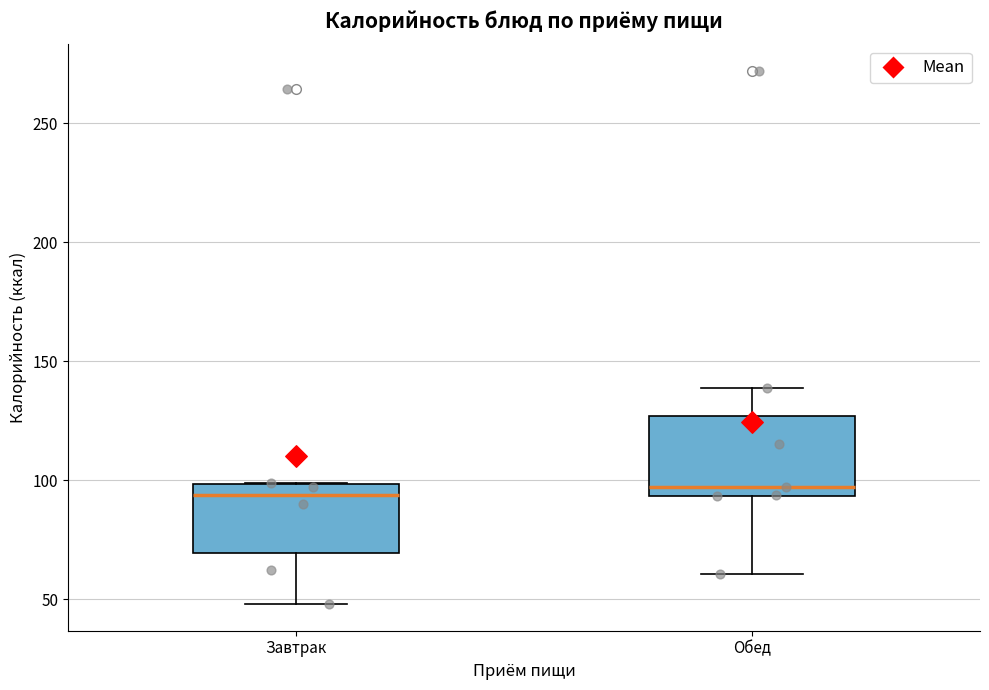

Reading left to right, transcribe this box plot: for each box, give where its median line is, the range the box spans, and where its two whiskers end, as read against the y-axis. The values are not printed on the chart, so give them approximately, as read against the axis.

Завтрак: median 95, box 70 to 100, whiskers 50 to 100
Обед: median 95 (just above the box's lower edge), box 95 to 125, whiskers 60 to 140